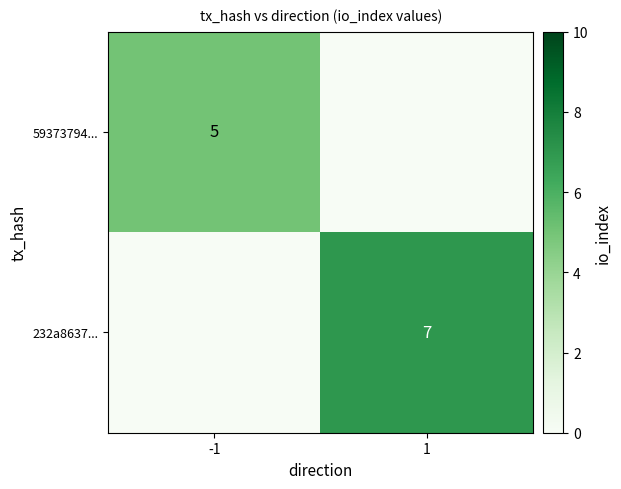

The value of 232a8637... at 1 is 12. True or false?

False